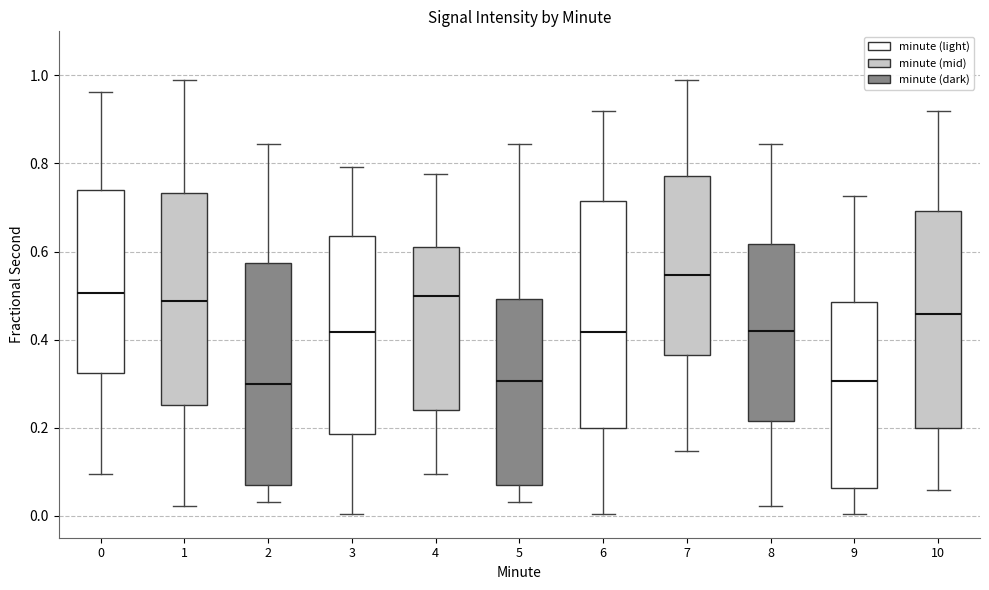

Which box's median line is the highest?

7